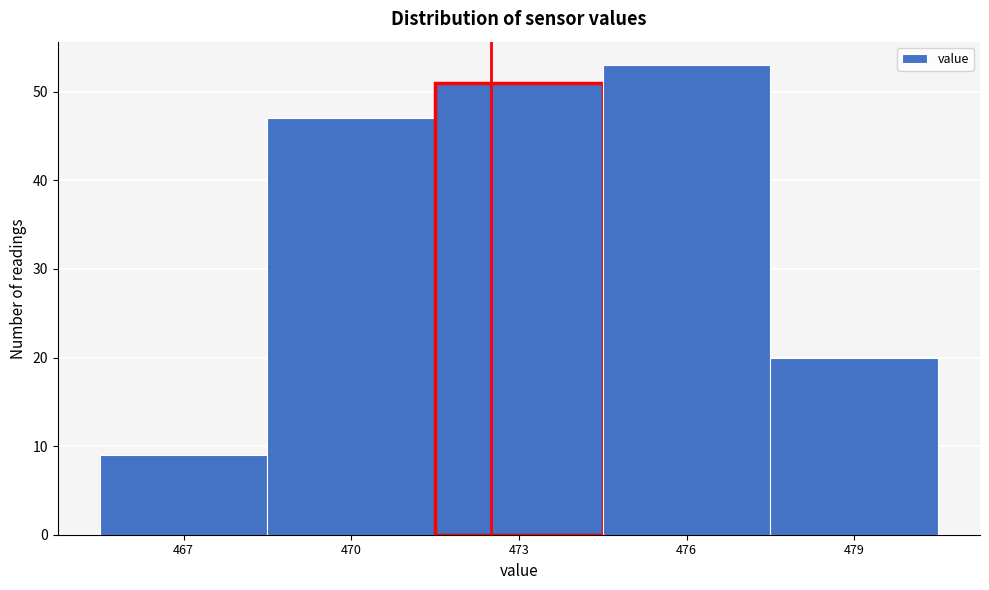

Reading left to right, list all the values displayed in this chart.

467=9	470=47	473=51	476=53	479=20